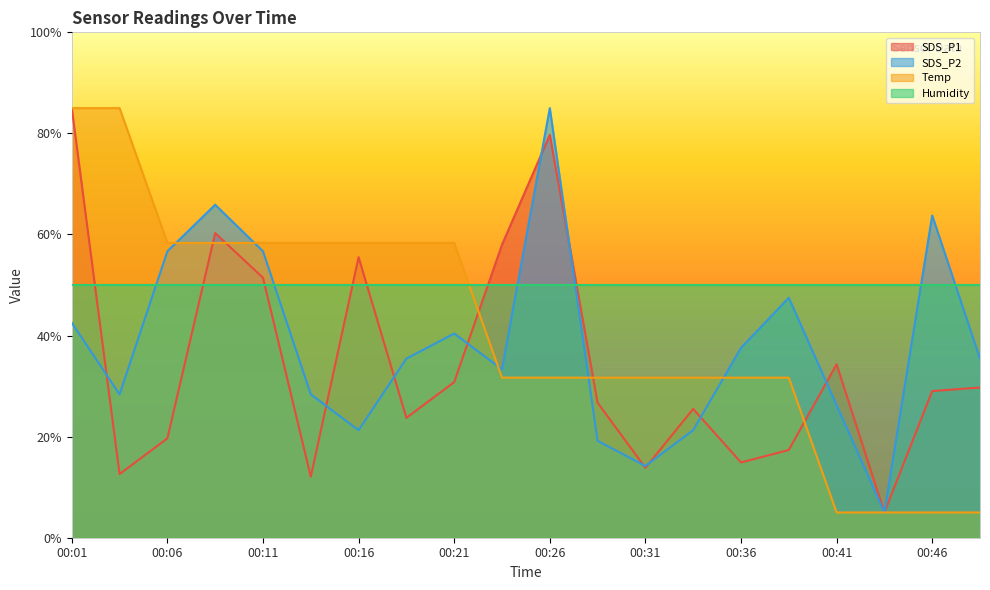

At how many categories does at least one series exceed 6?

20